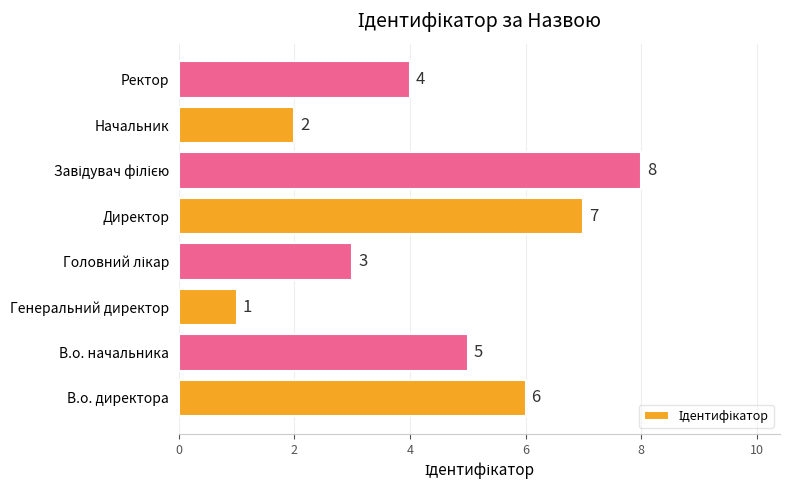

True or false: the data shows 9 at В.о. начальника.

False